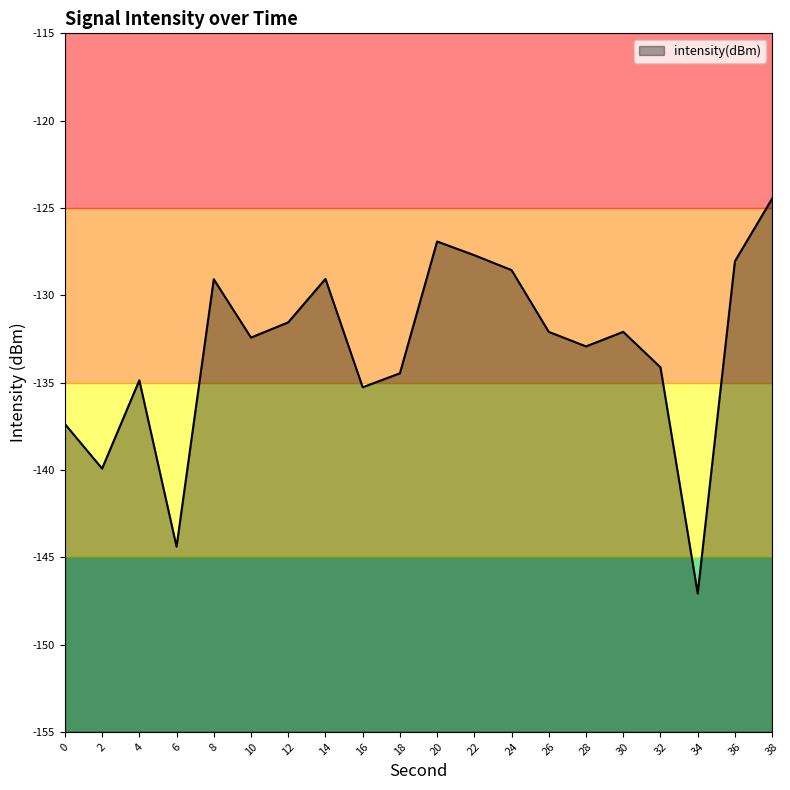

What is the difference between the values at 32 and 22?

6.4